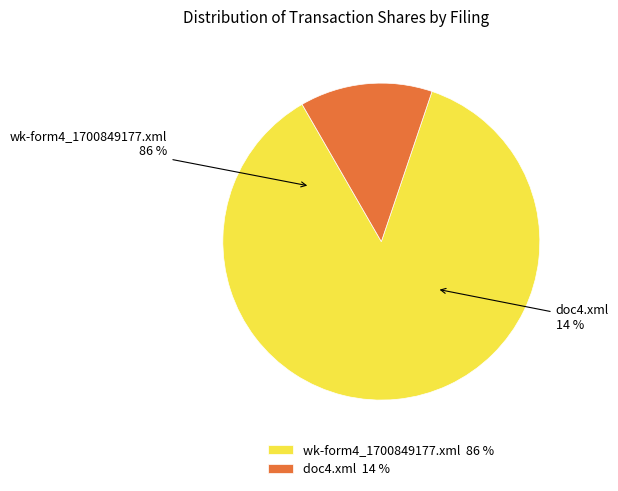

To the nearest percent, what is the combined percentage of wk-form4_1700849177.xml and doc4.xml?

100%